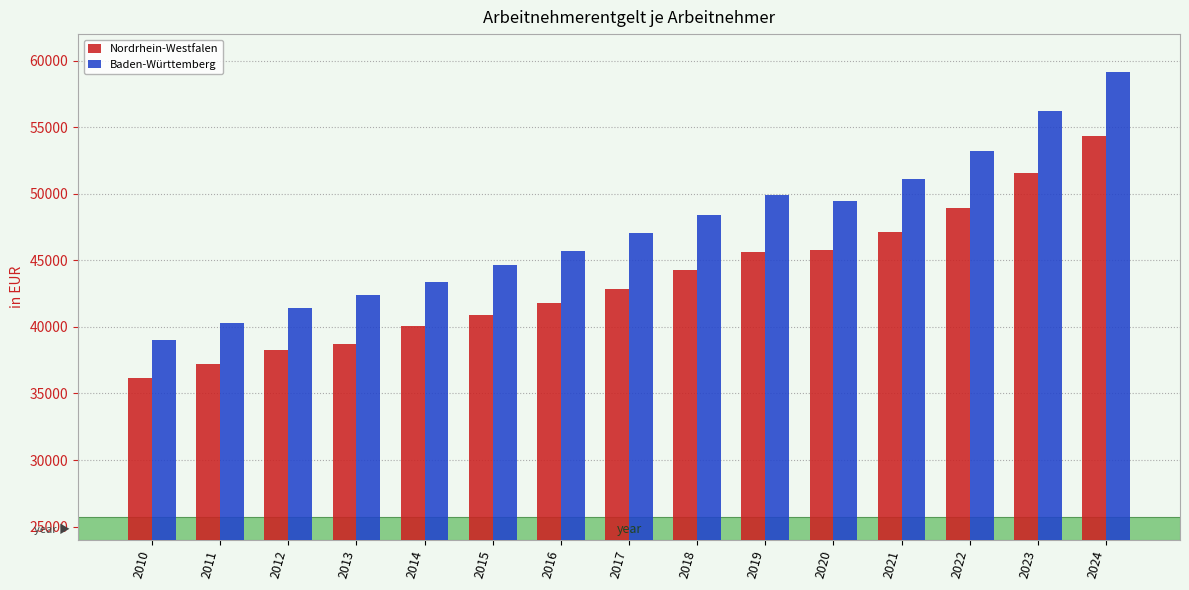

What is the difference between the second highest and minimum values in the Baden-Württemberg series?

17183